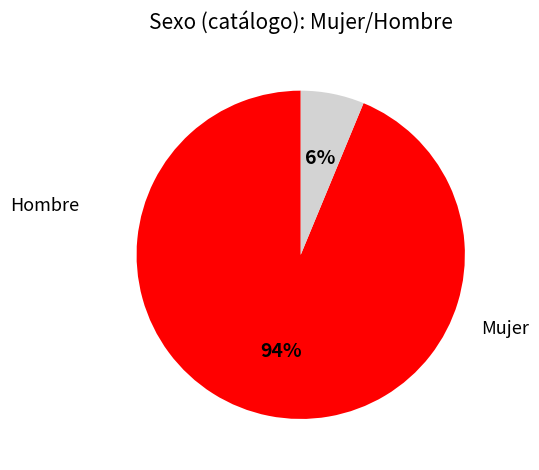

Which slice is the smallest?

Mujer